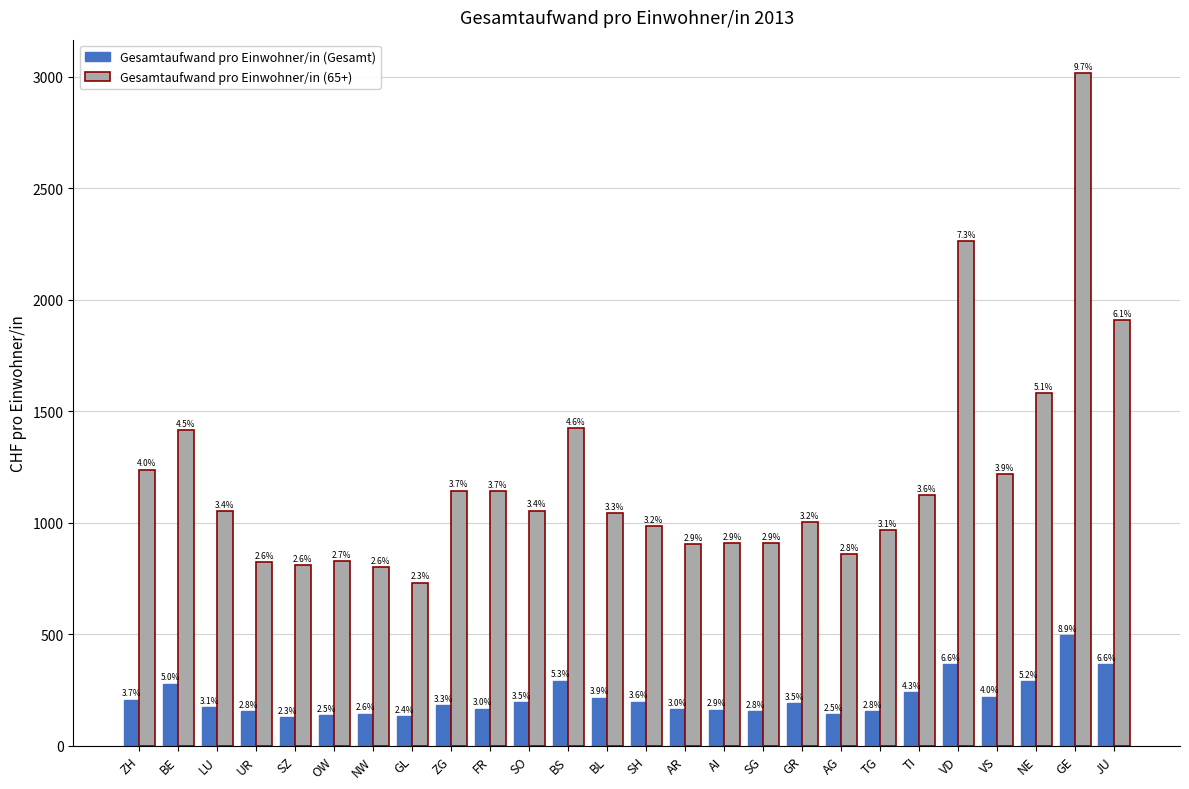

What position from the left is SZ?

5